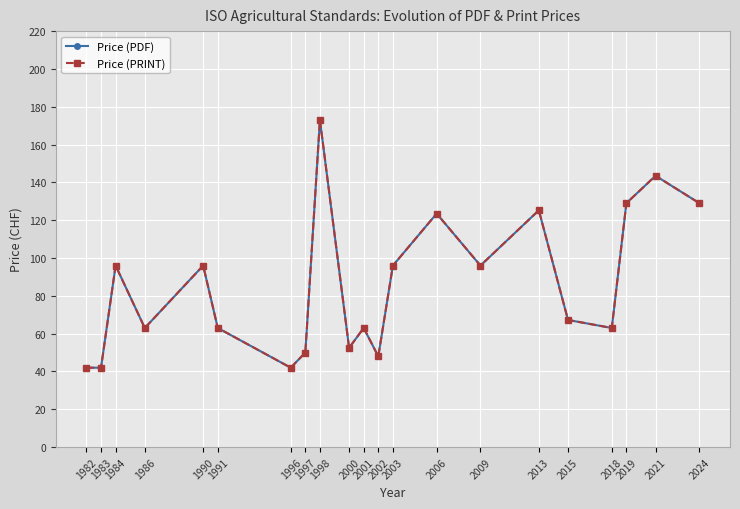

Is this an area chart (filled region under the line)?

No